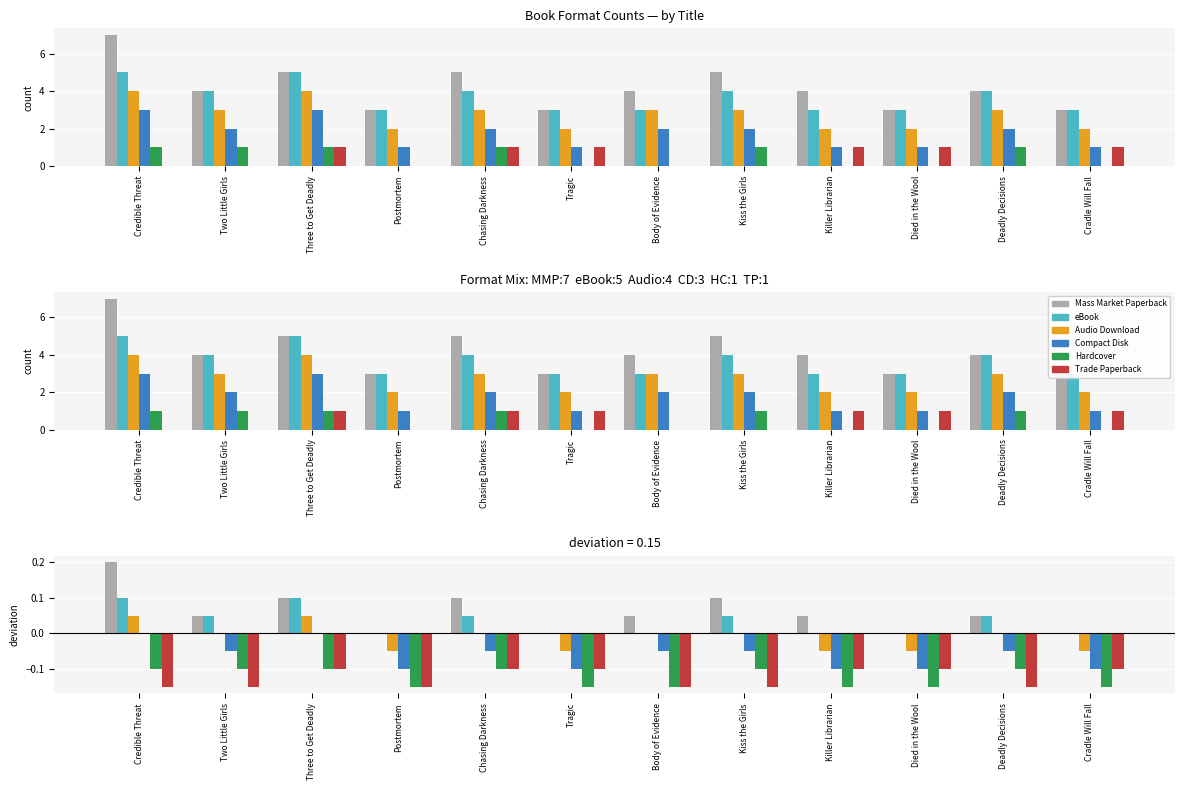

Does the chart contain any negative values?

Yes